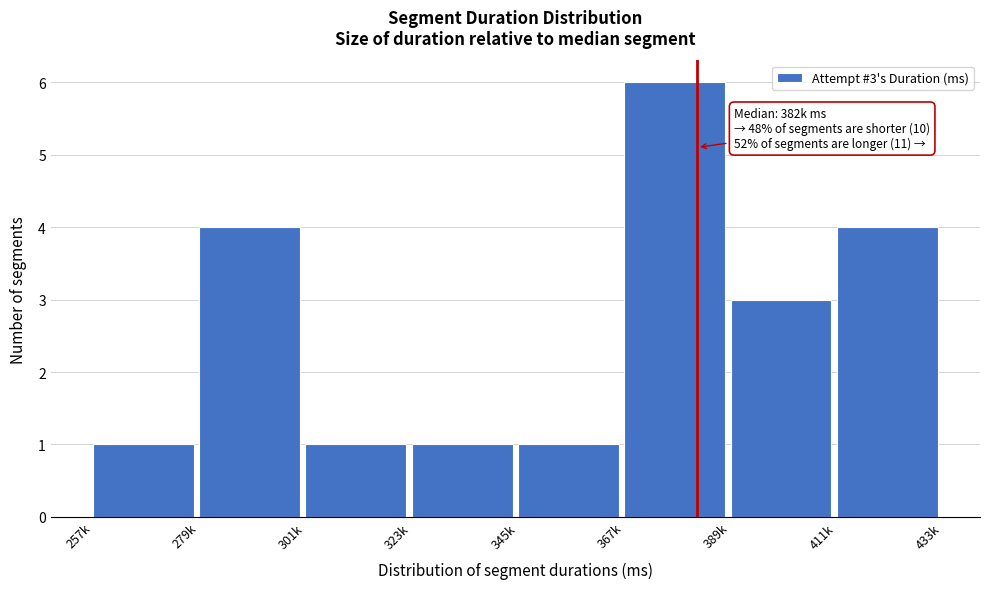

Reading right to left, what are all the values shown in this chart?

4	3	6	1	1	1	4	1